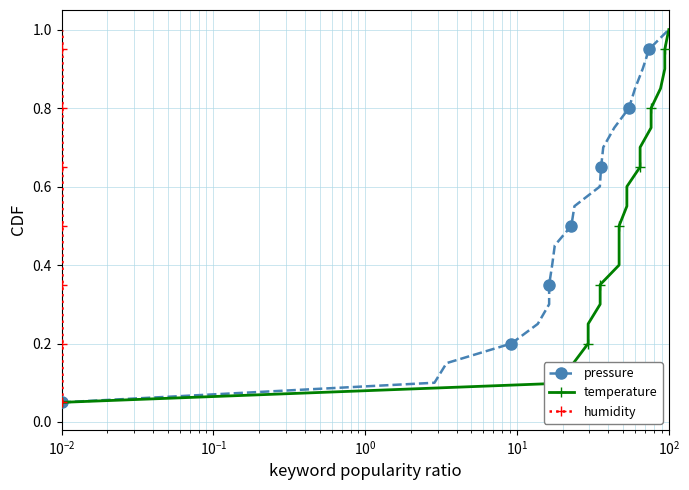

How many lines are shown in the chart?

3